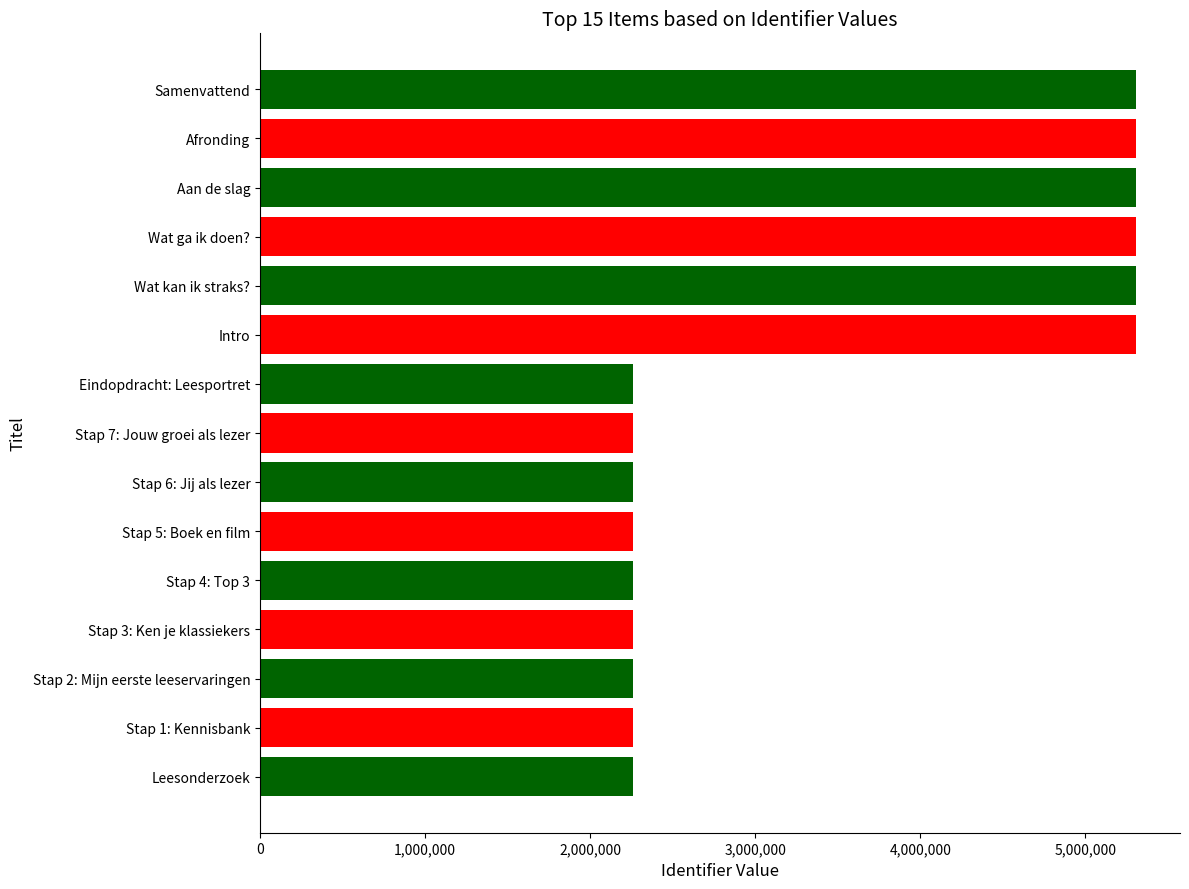

What is the sum of all values?

52155926